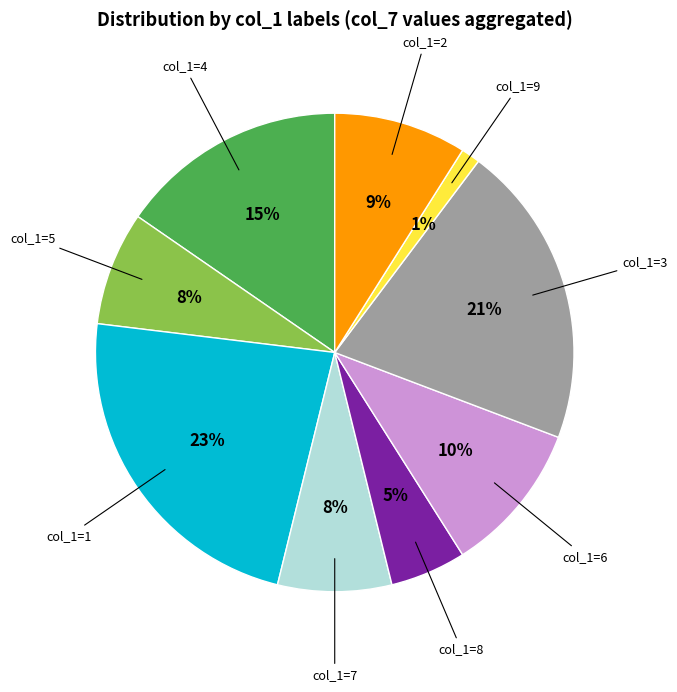

To the nearest percent, what is the average slice percentage?

11%